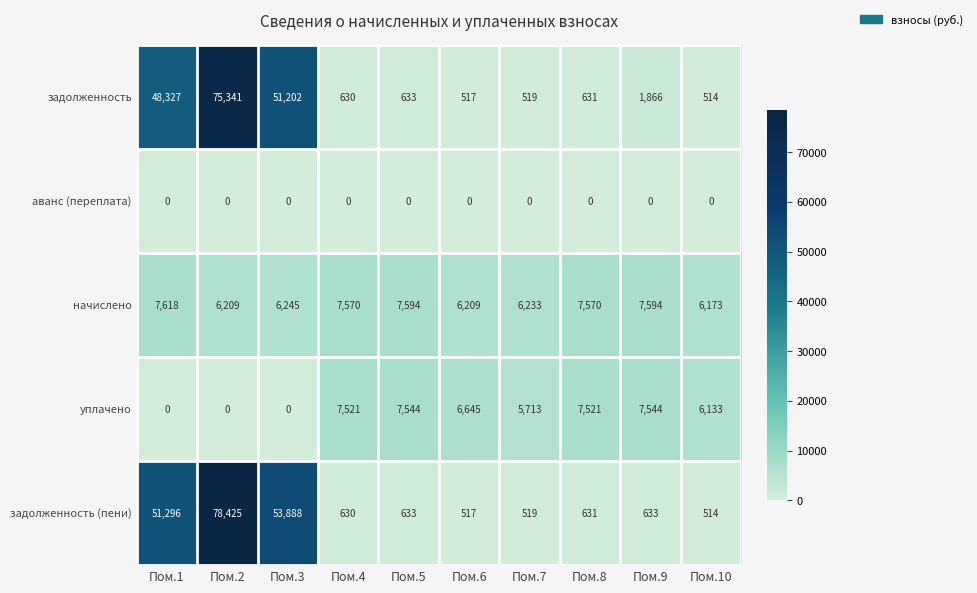

Read the задолженность value at Пом.3, to the nearest 50.

51200